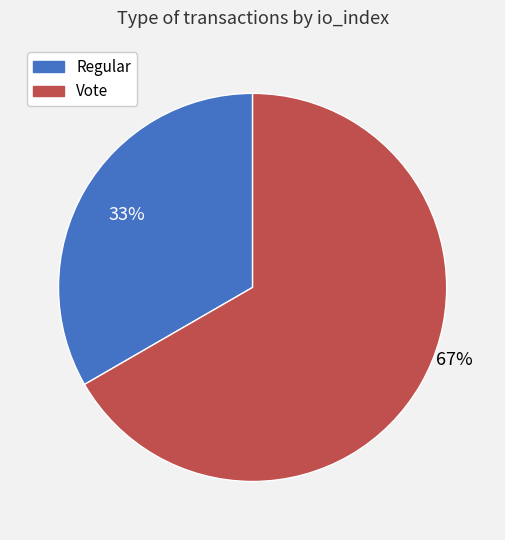

Do Vote and Regular together represent more than half of the pie?

Yes